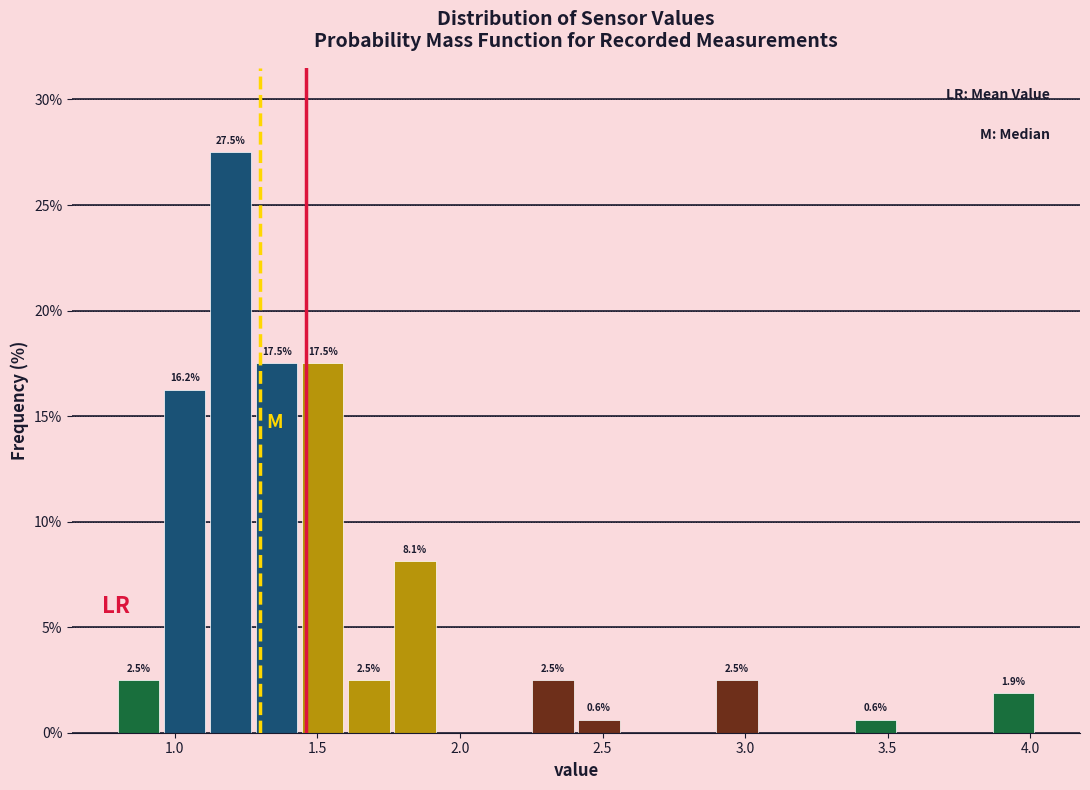

Around what value on the x-axis is the tallest bar? Give the approximate position of its centre, as read against the axis.

1.20